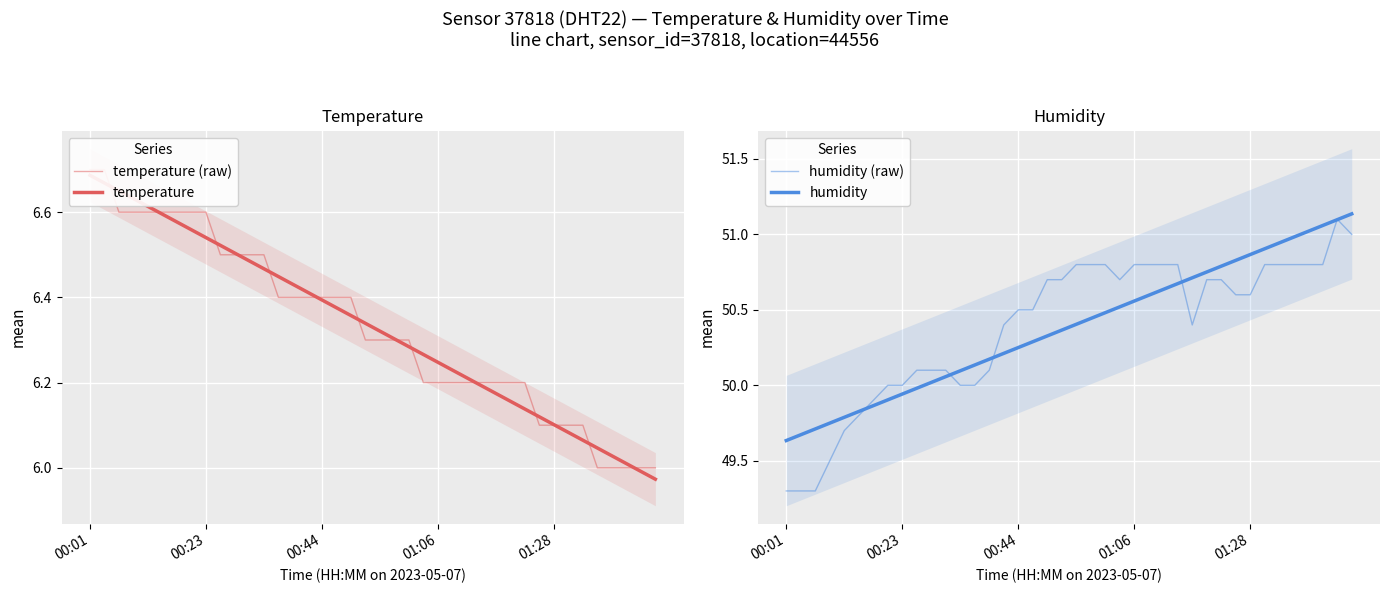

Which series has the largest range (max minus min)?

humidity (raw)